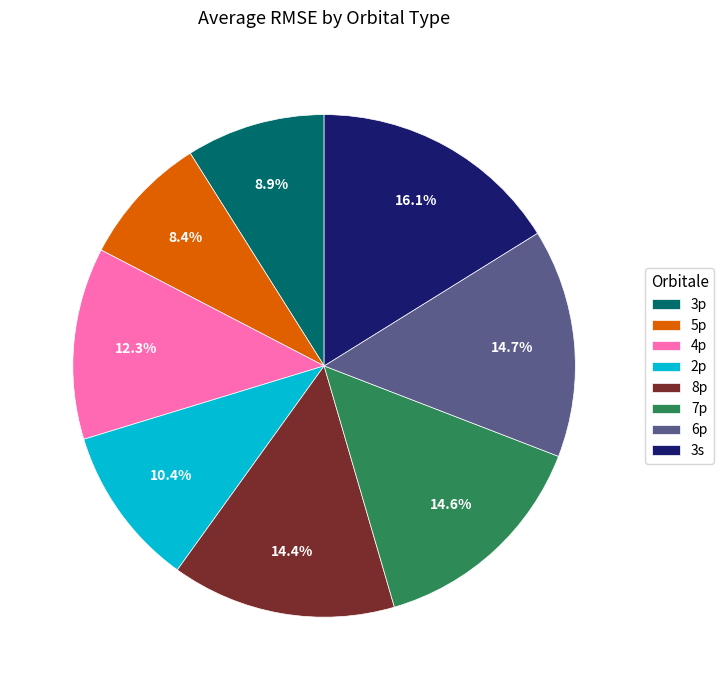

Which slice is the smallest?

5p